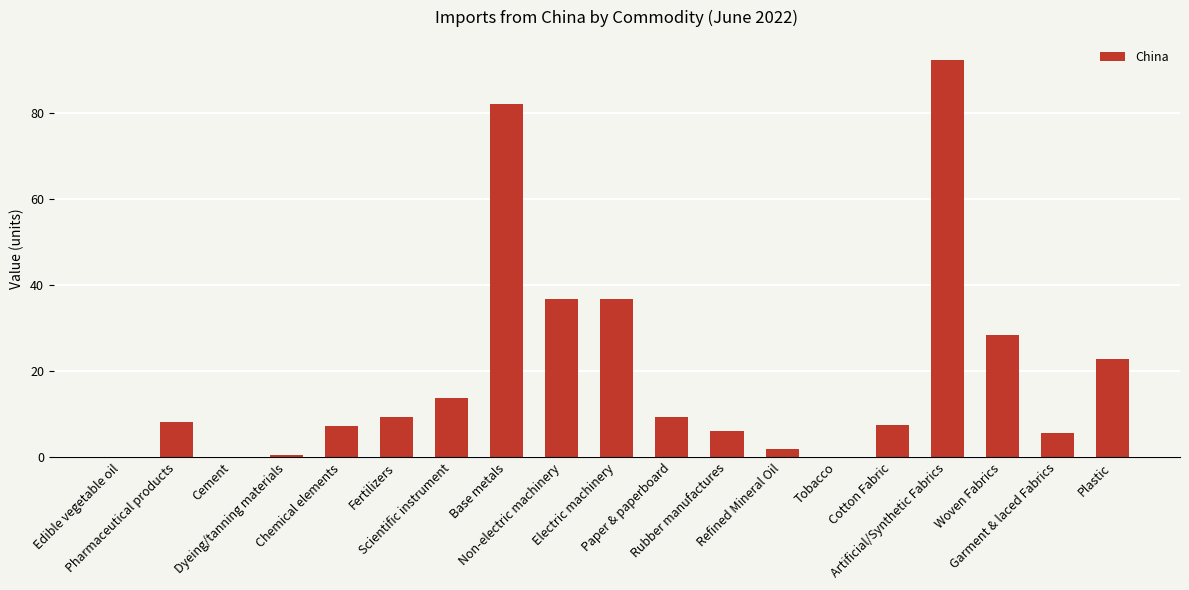

What is the sum of all values?

368.0